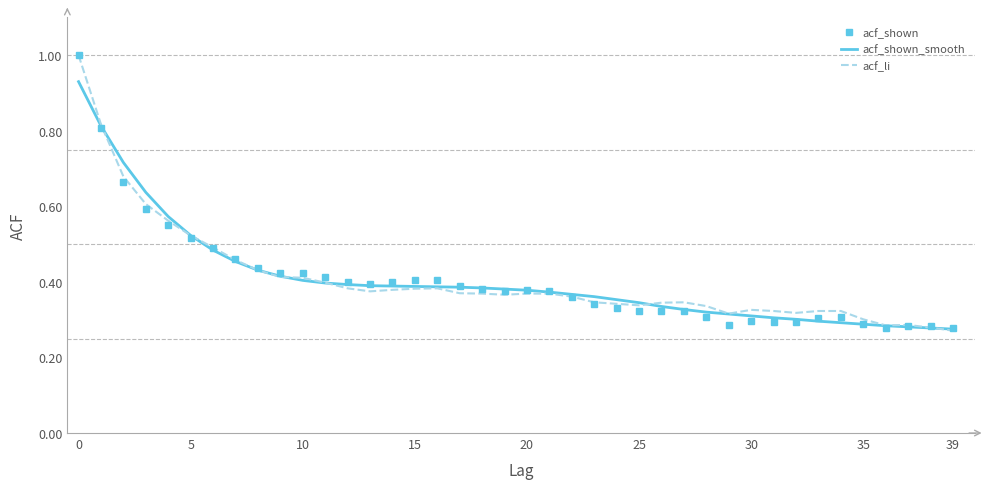

What is the maximum value shown in the chart?

1.0